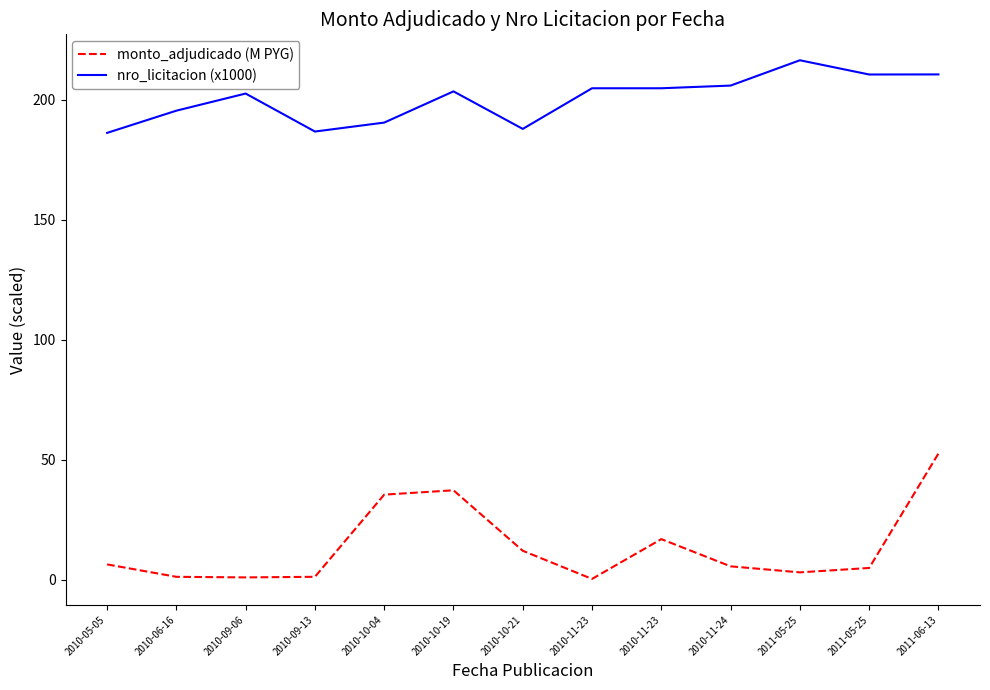

How many categories are shown in the chart?

13